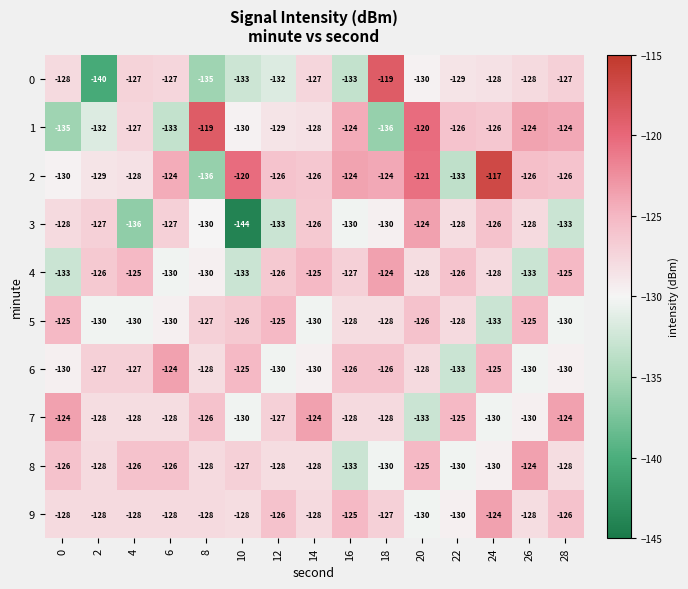

What is the total value across all series at 6?

-1277